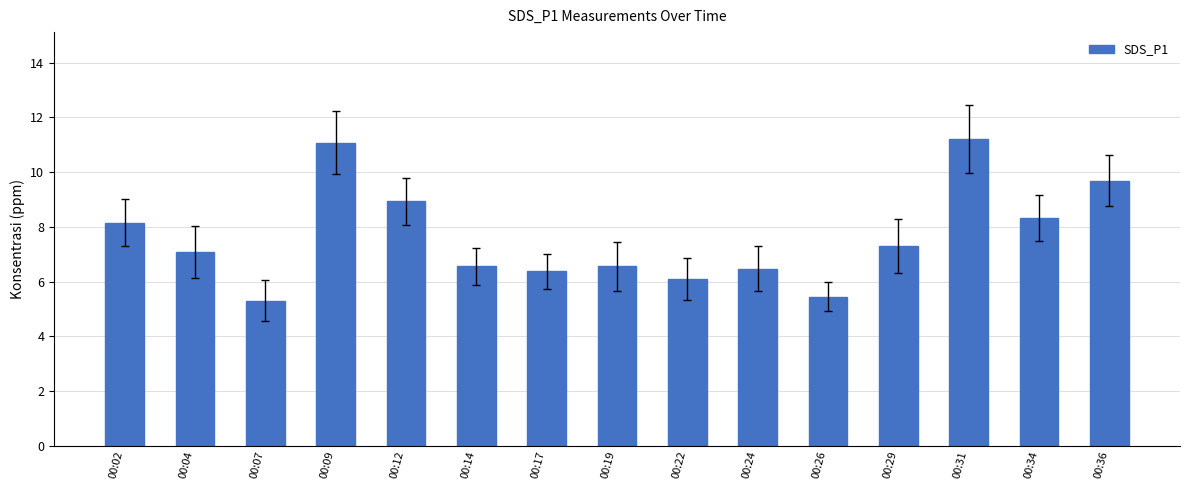

How many data points does each series have?

15